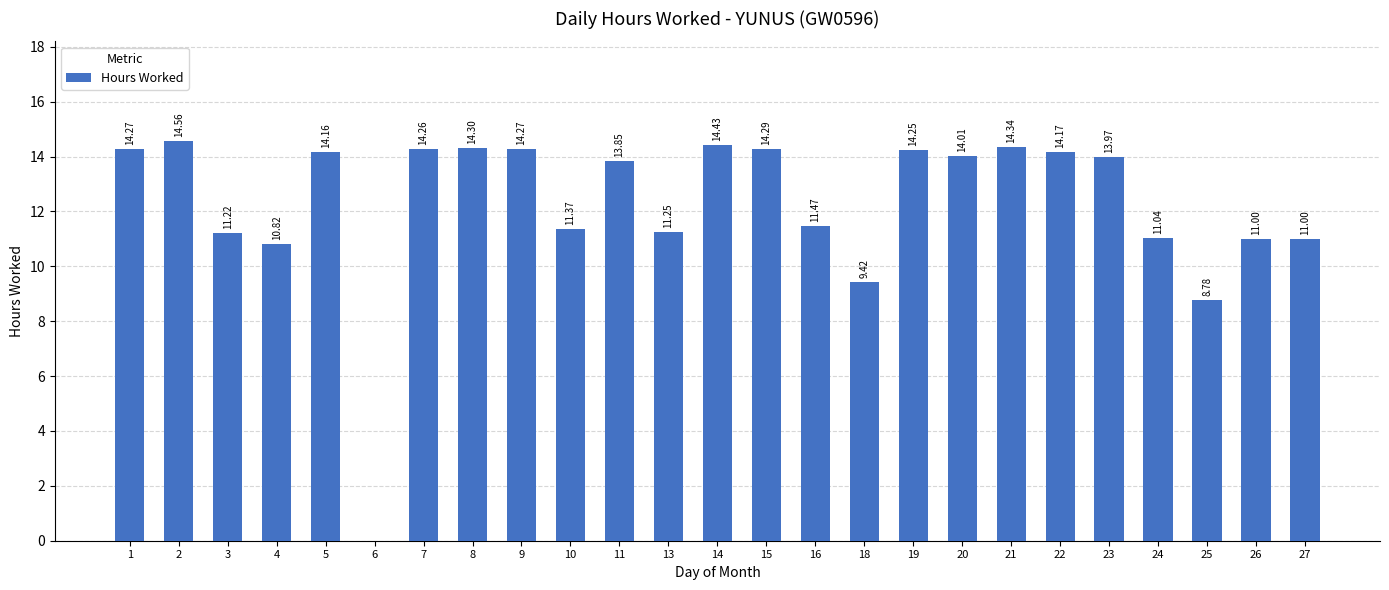

What is the change in value from 15 to 27?

-3.3